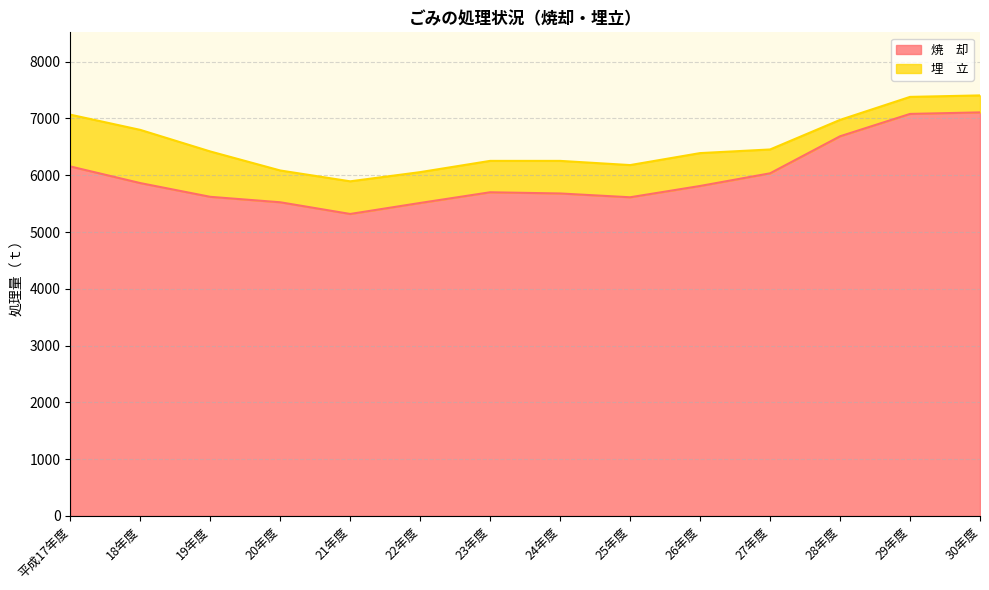

What is the difference between the maximum and minimum values?

1789